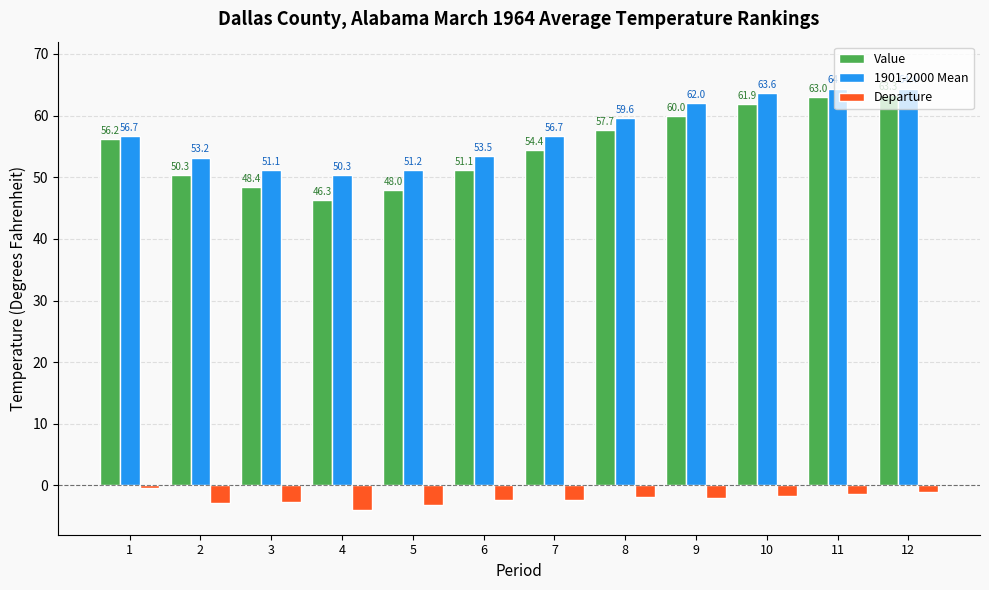

What is the sum of the Departure values at 4 and 11?

-5.4